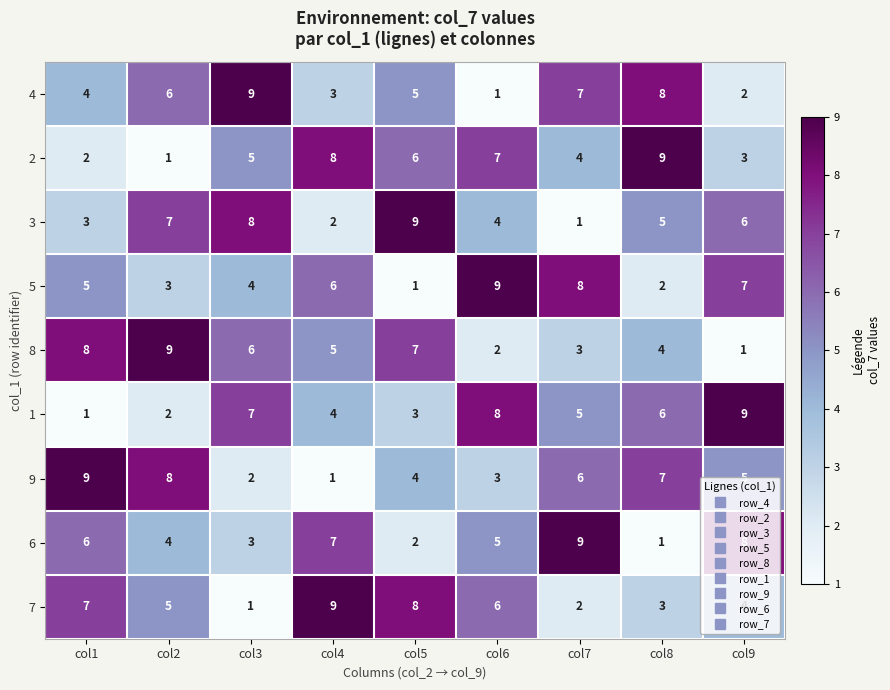

What is the average value of the 6 series?

5